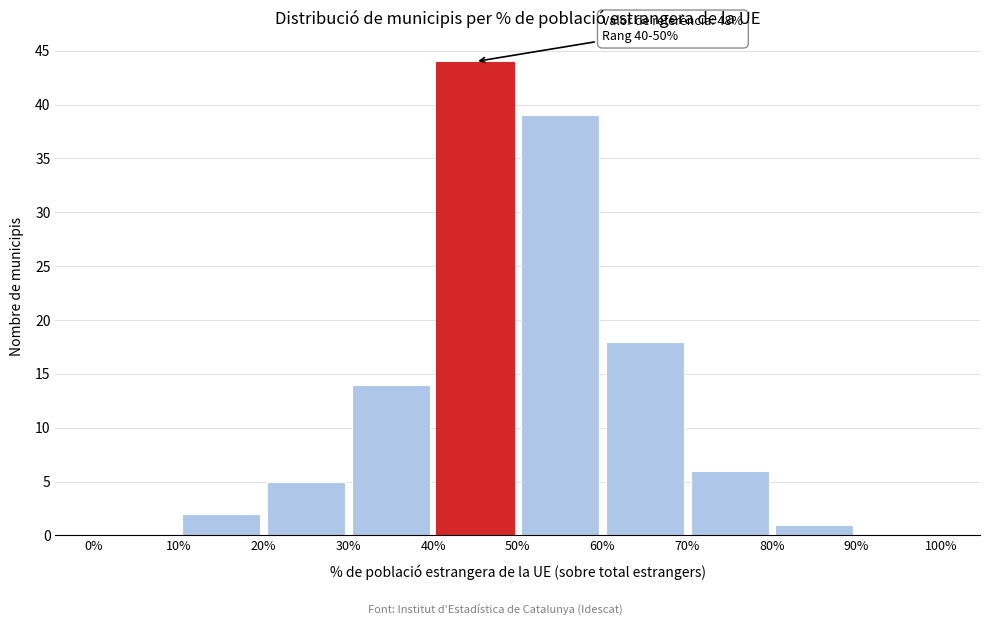

Which range on the x-axis has the tallest bar?

40% to 50%